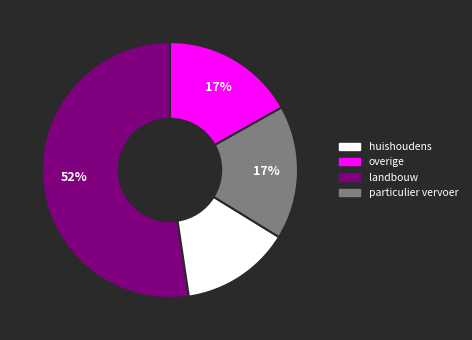

To the nearest percent, what is the difference between the largest and smallest slice percentages?

38%